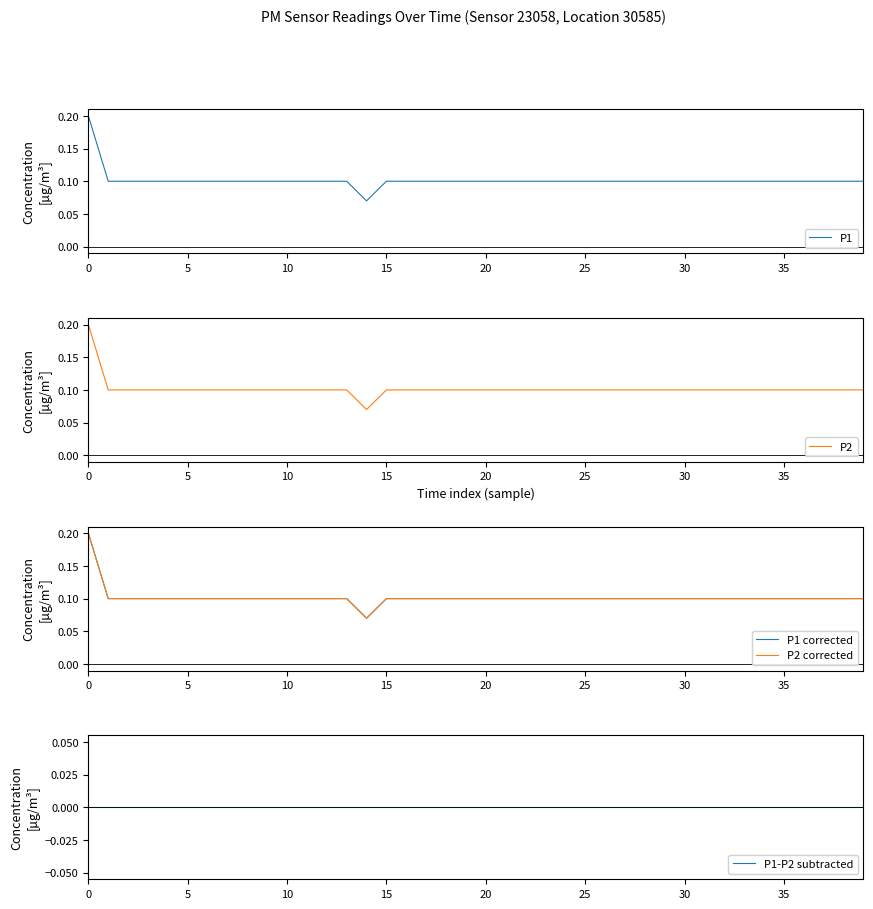

Read the P1 corrected value at 37.

0.1